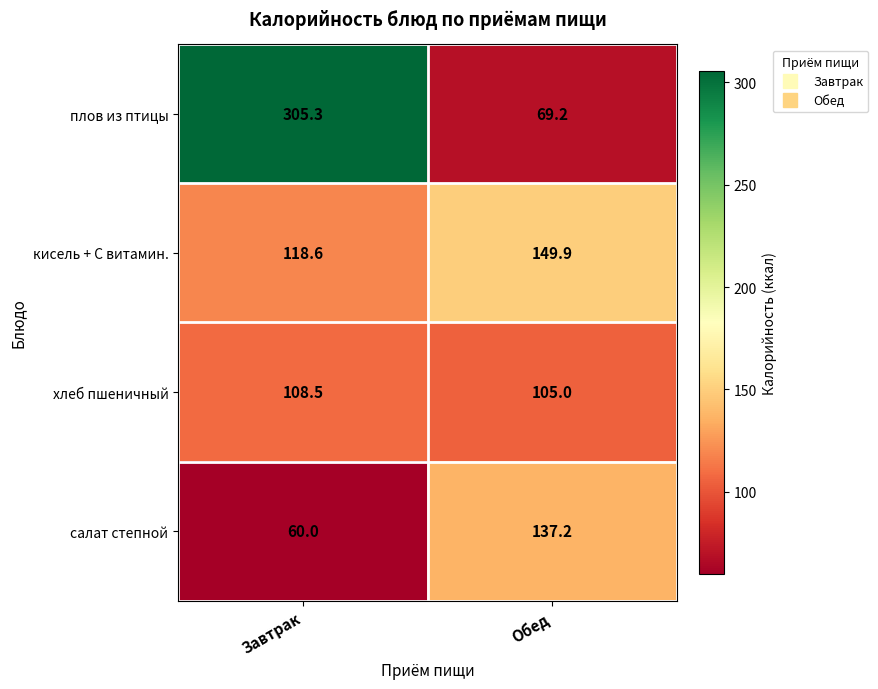

What is the sum of all салат степной values?

197.2